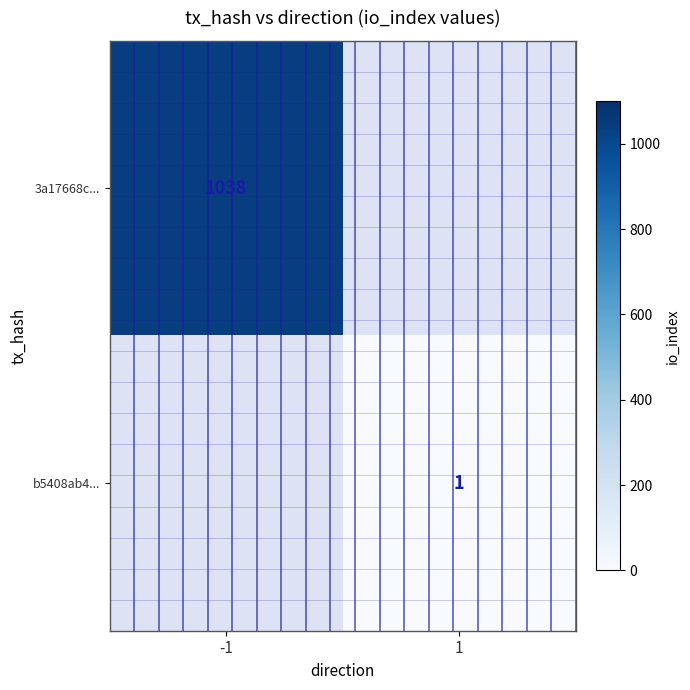

Is it true that 3a17668c... equals 1038 at -1?

True